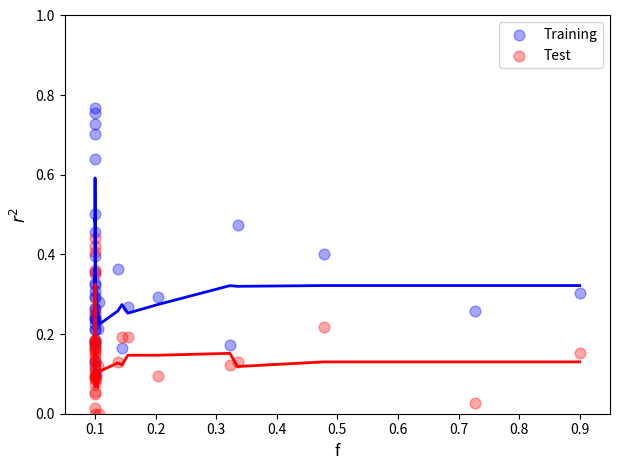

Which series has the widest spread of Y values?

Training